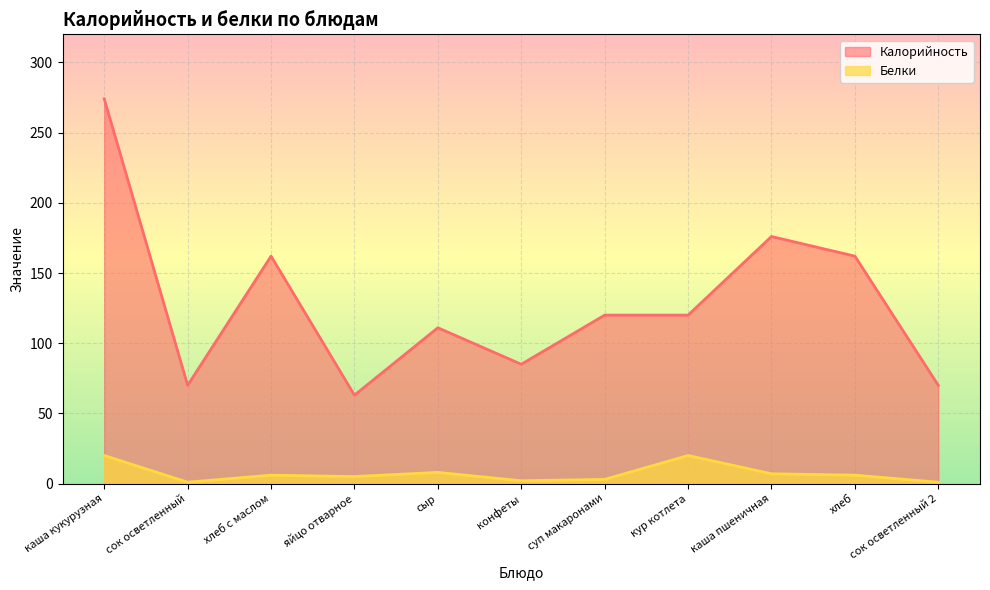

The value of Калорийность at яйцо отварное is 42. True or false?

False